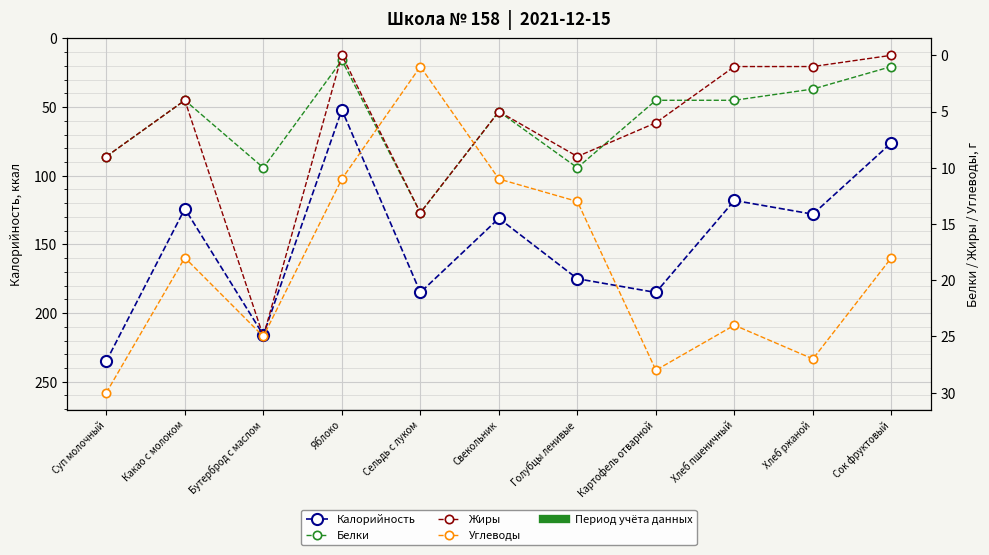

At how many categories does at least one series exceed 14?

11